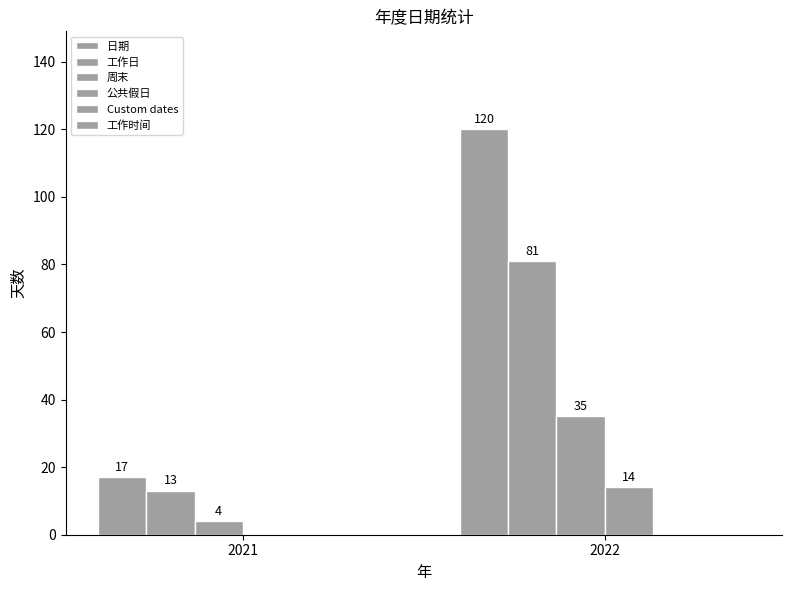

How many groups of bars are there?

2